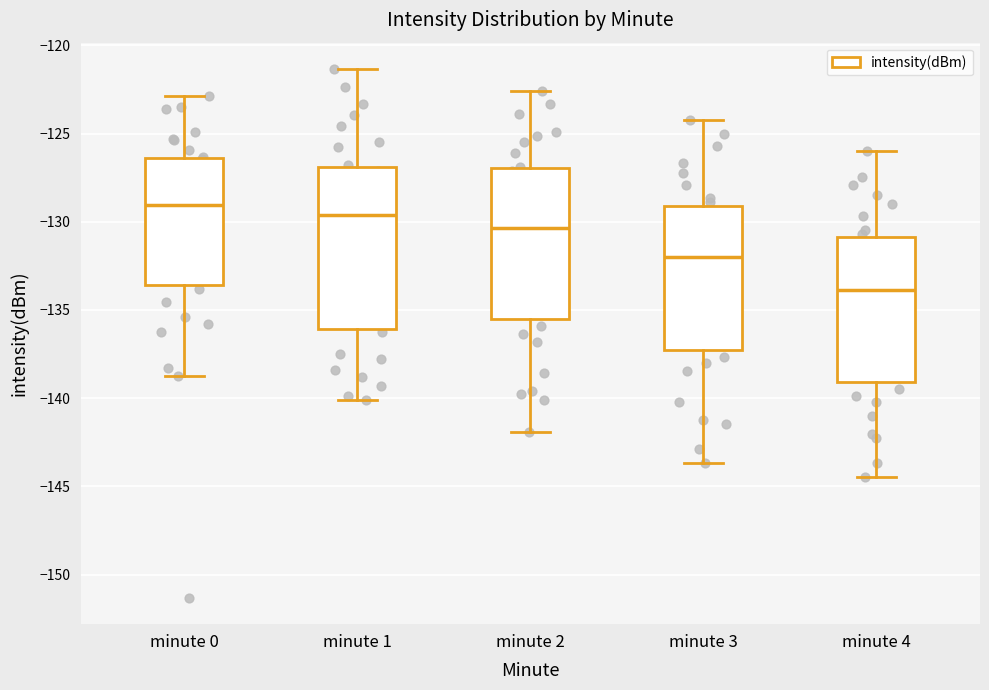

Where is the upper edge of the box for minute 4 on the y-axis? The values are not printed on the chart, so give them approximately, as read against the axis.

-131.0